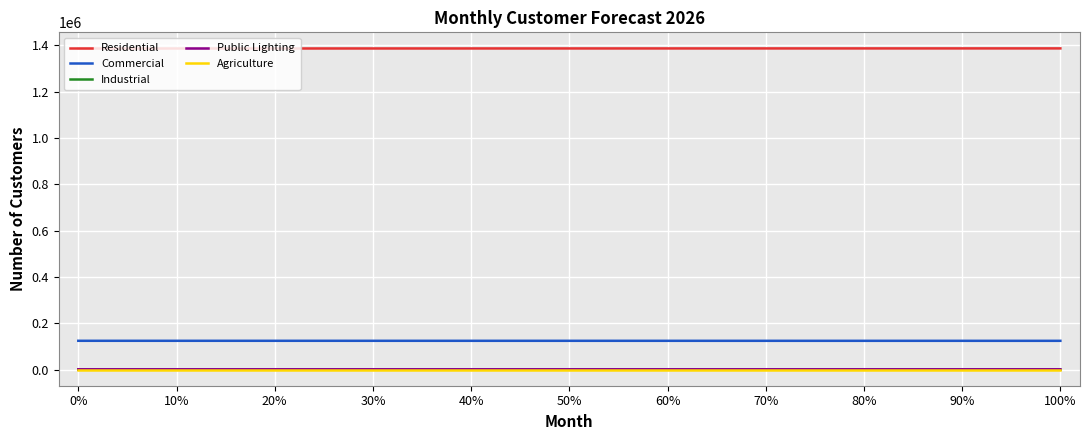

Which series has the largest total across all categories?

Residential